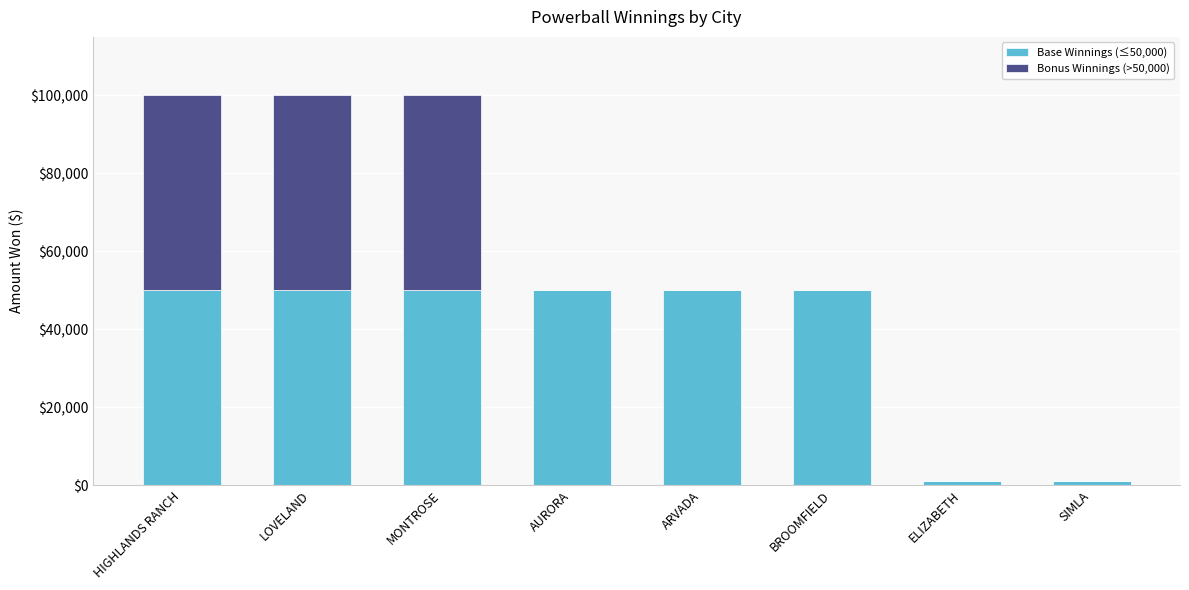

Reading right to left, transcribe the values for Base Winnings (≤50,000).

SIMLA=1000	ELIZABETH=1000	BROOMFIELD=50000	ARVADA=50000	AURORA=50000	MONTROSE=50000	LOVELAND=50000	HIGHLANDS RANCH=50000